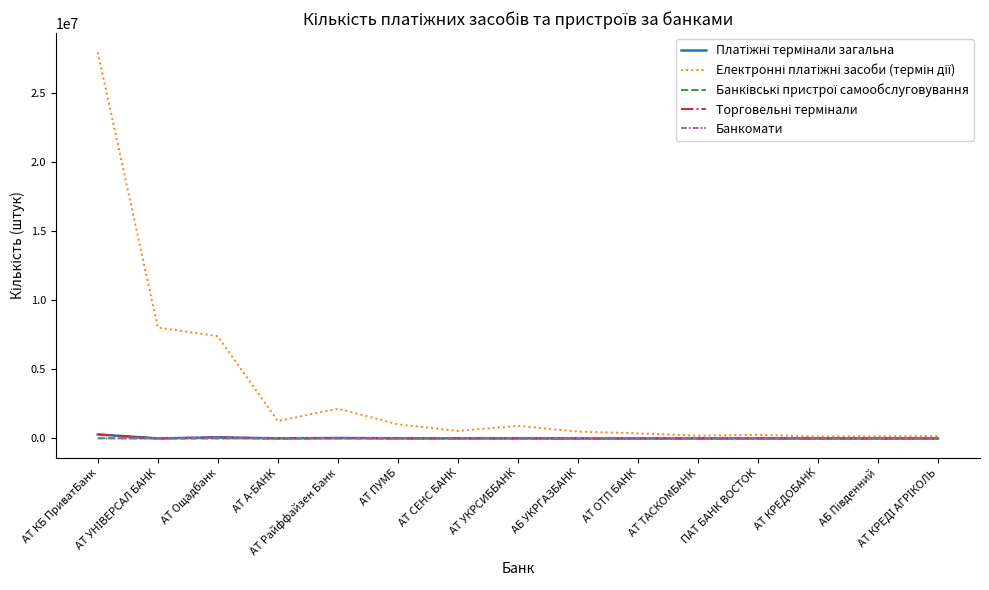

True or false: Банкомати has a value of 2780 at АТ Ощадбанк.

True